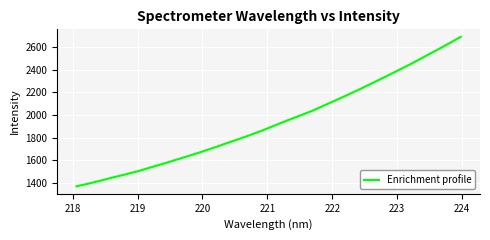

True or false: the data has more than 0 interior local peaks.

False